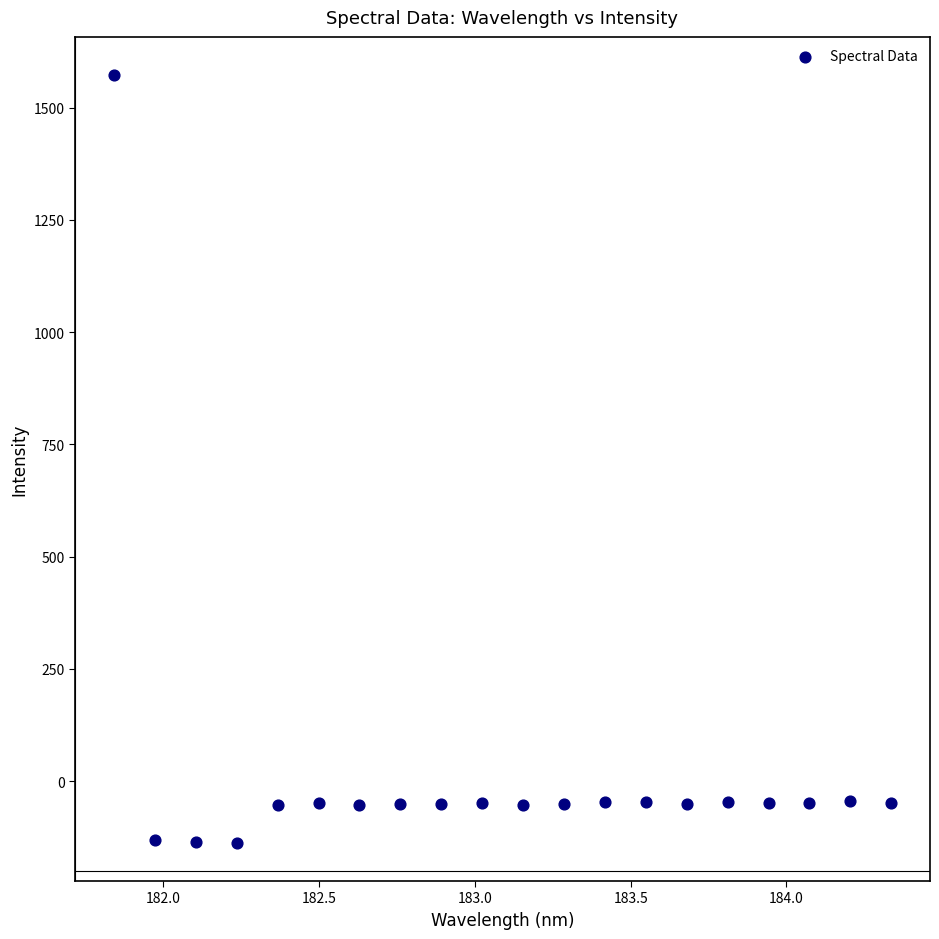

What is the range of X values (max minus min)?

2.5